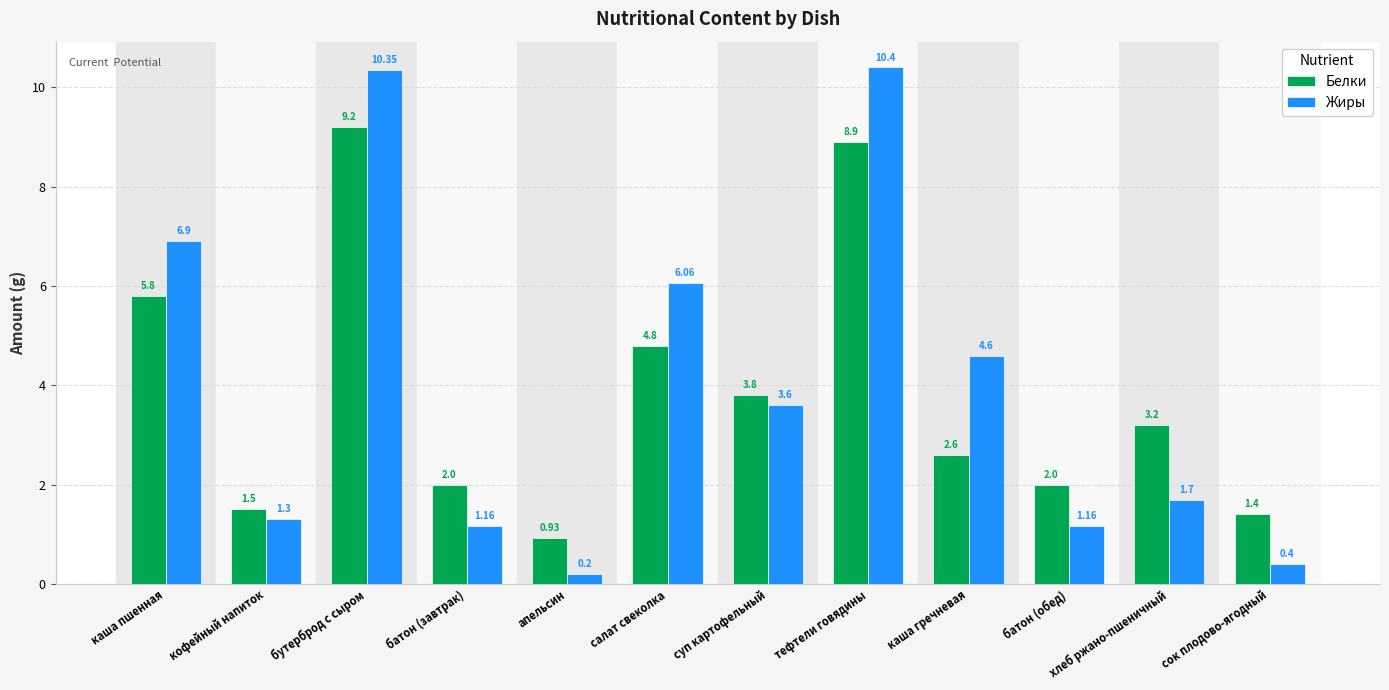

Which category has the lowest value across all series?

апельсин